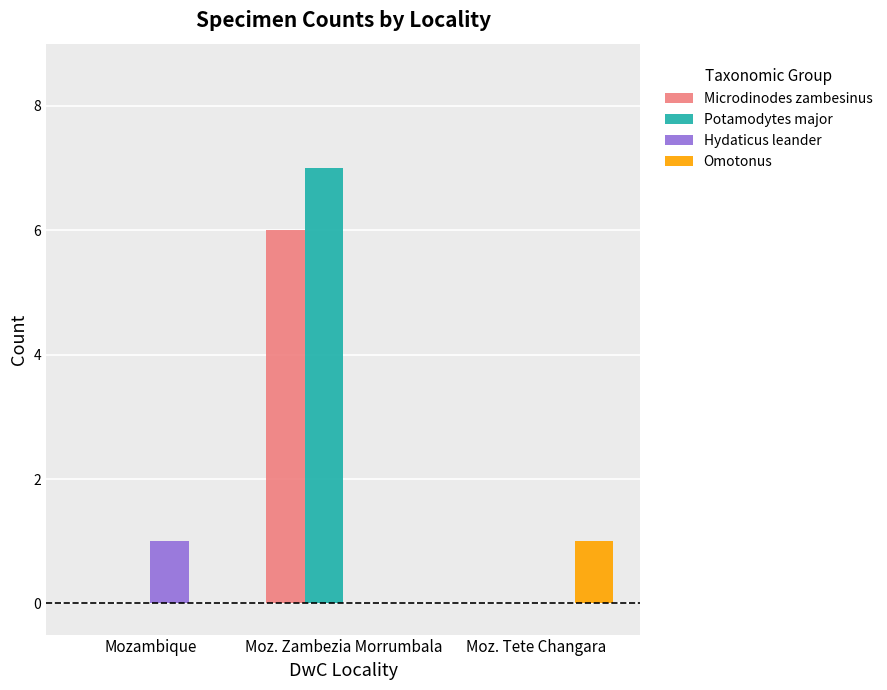

Is it true that Potamodytes major equals -5 at Moz. Tete Changara?

False